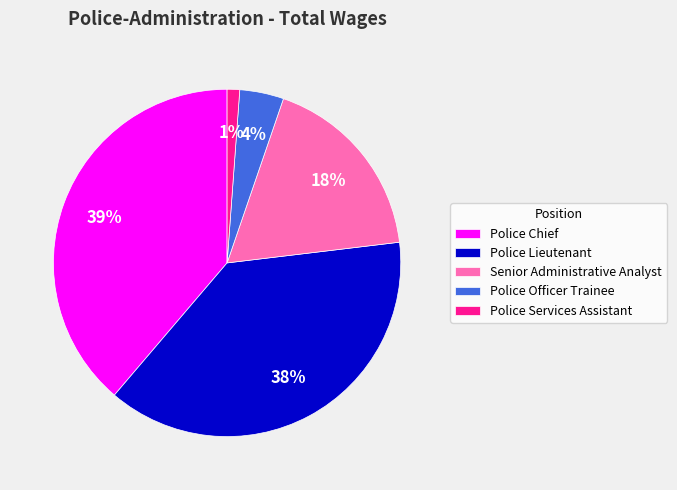

What is the largest slice in the pie chart?

Police Chief